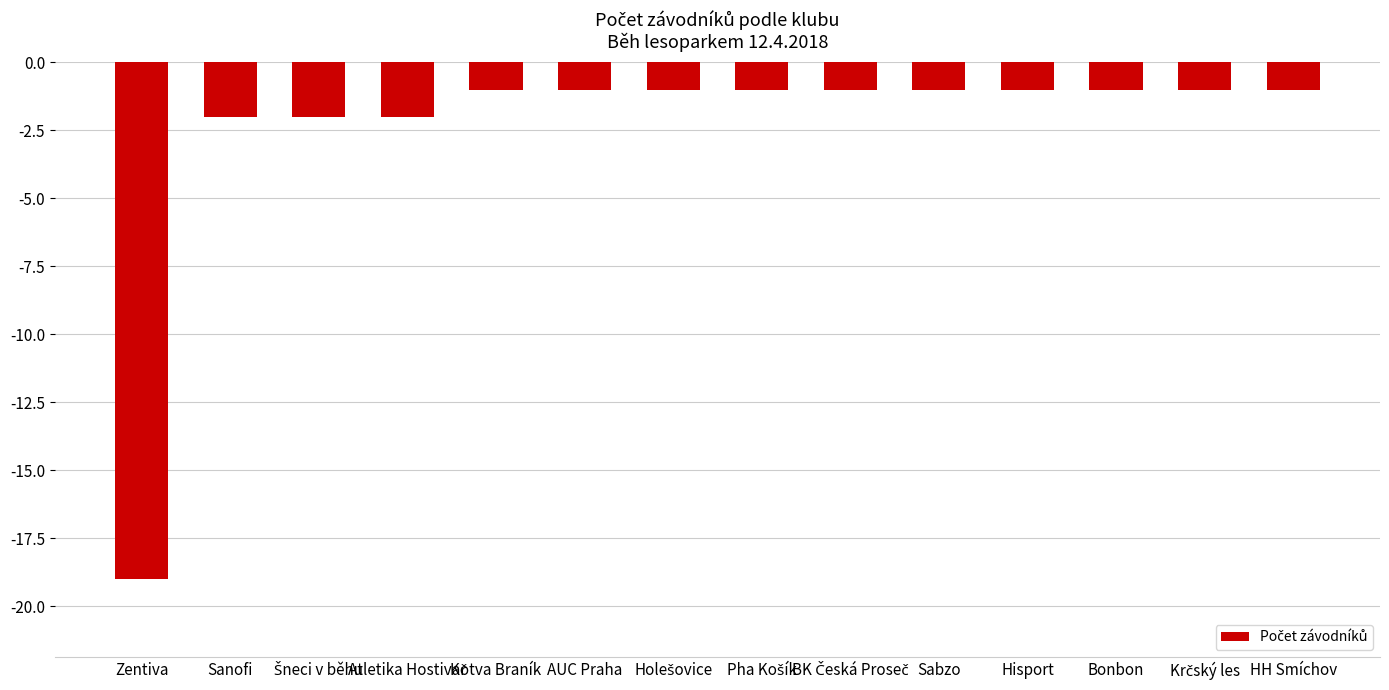

Reading right to left, list all the values displayed in this chart.

-1	-1	-1	-1	-1	-1	-1	-1	-1	-1	-2	-2	-2	-19